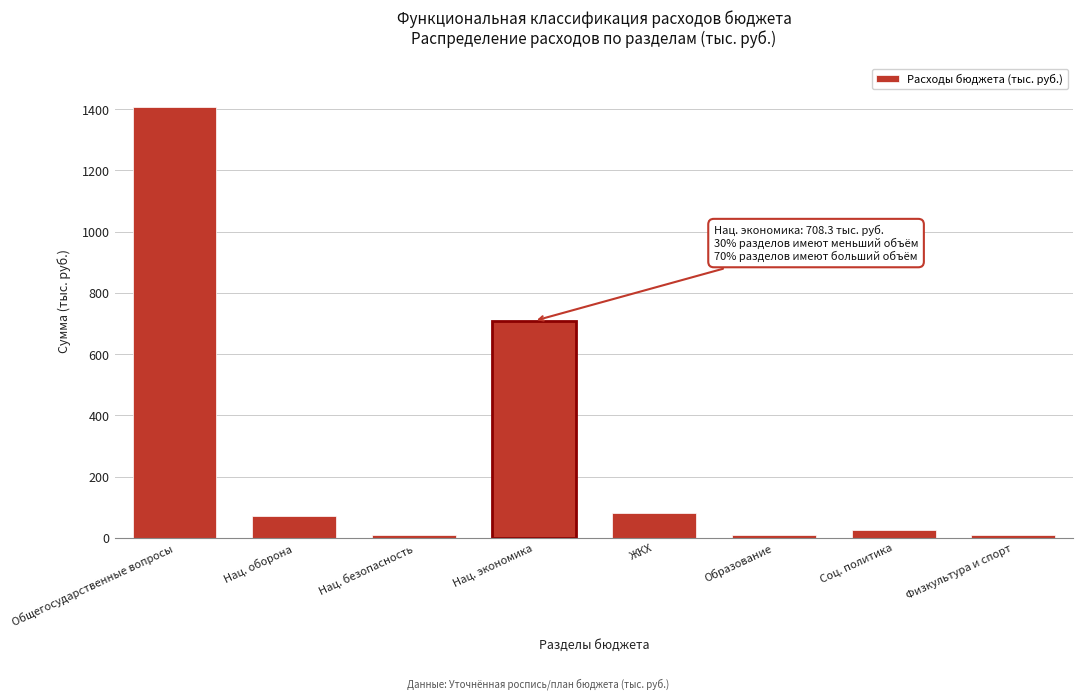

Reading left to right, transcribe all the data shown in this chart.

Общегосударственные вопросы=1407.7	Нац. оборона=70.5	Нац. безопасность=10.0	Нац. экономика=708.3	ЖКХ=81.6	Образование=10.0	Соц. политика=26.7	Физкультура и спорт=10.0